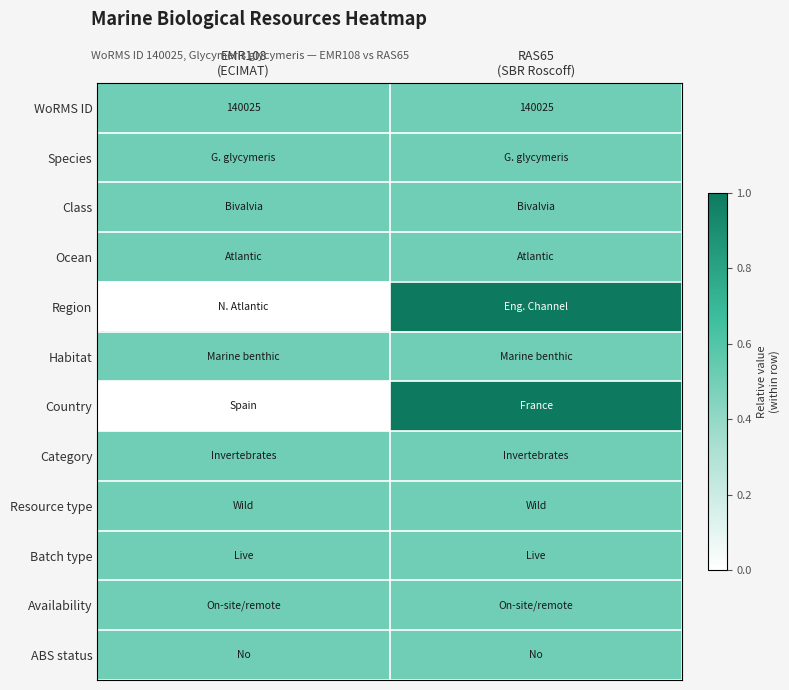

Is the value of Availability at EMR108 (ECIMAT) greater than the value of Ocean at RAS65 (SBR Roscoff)?

No